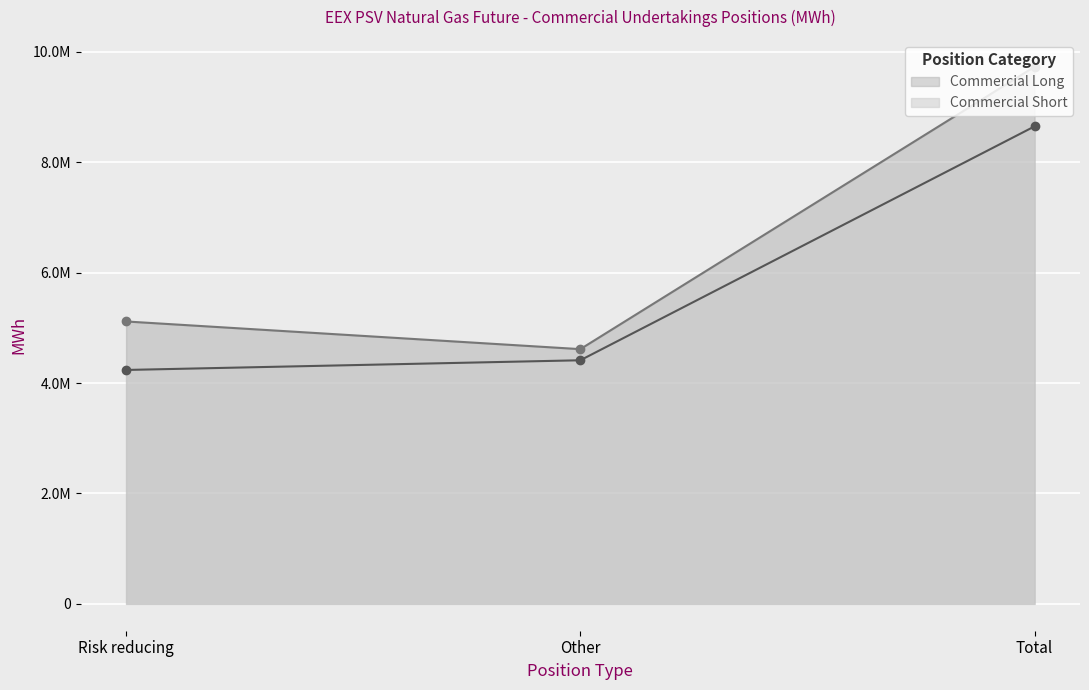

The value of Commercial Long at Risk reducing is 5114832. True or false?

True